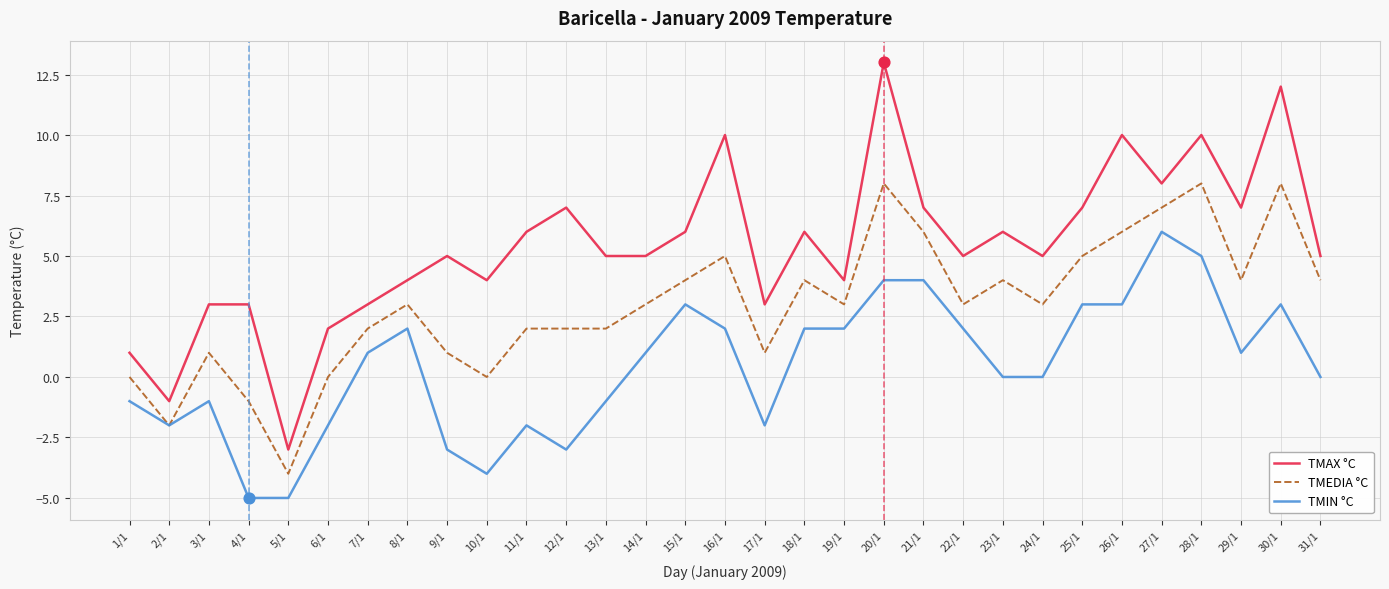

Which series has the largest total across all categories?

TMAX °C